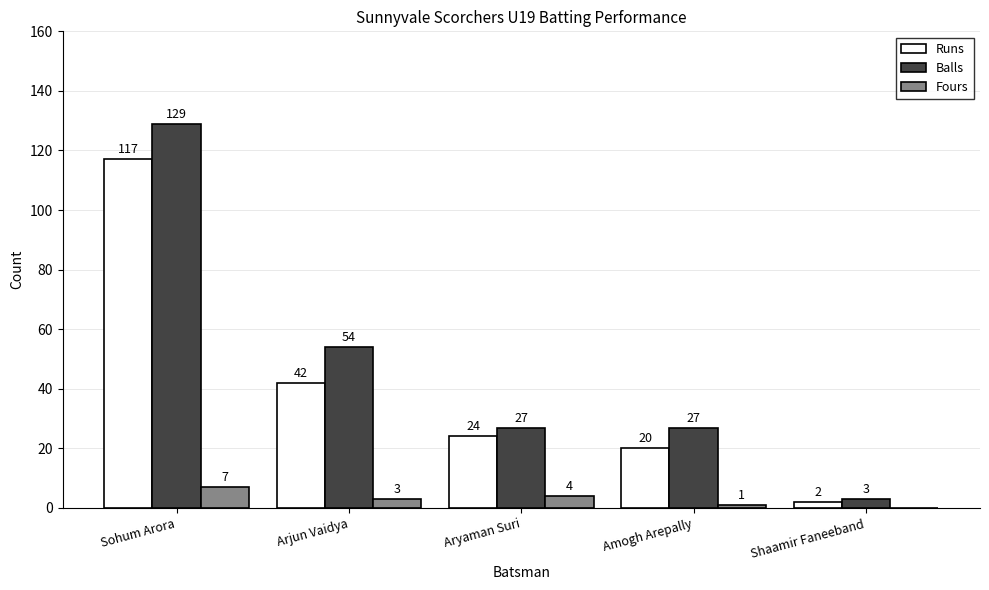

Is it true that Fours equals 0 at Shaamir Faneeband?

True